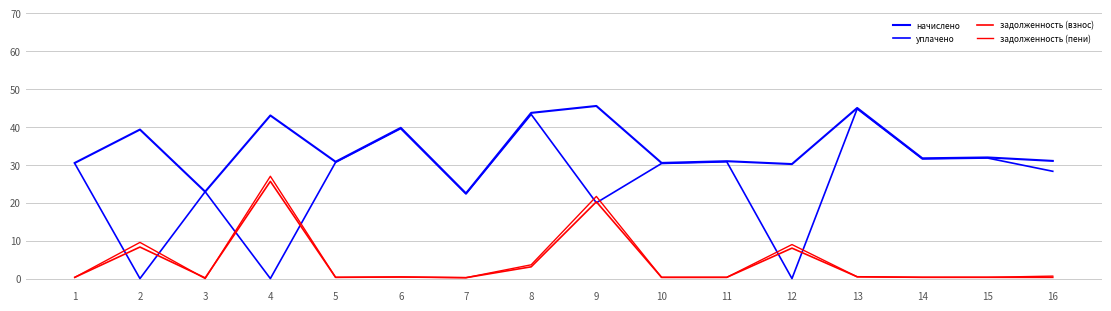

Does the chart display data point markers on the line(s)?

No